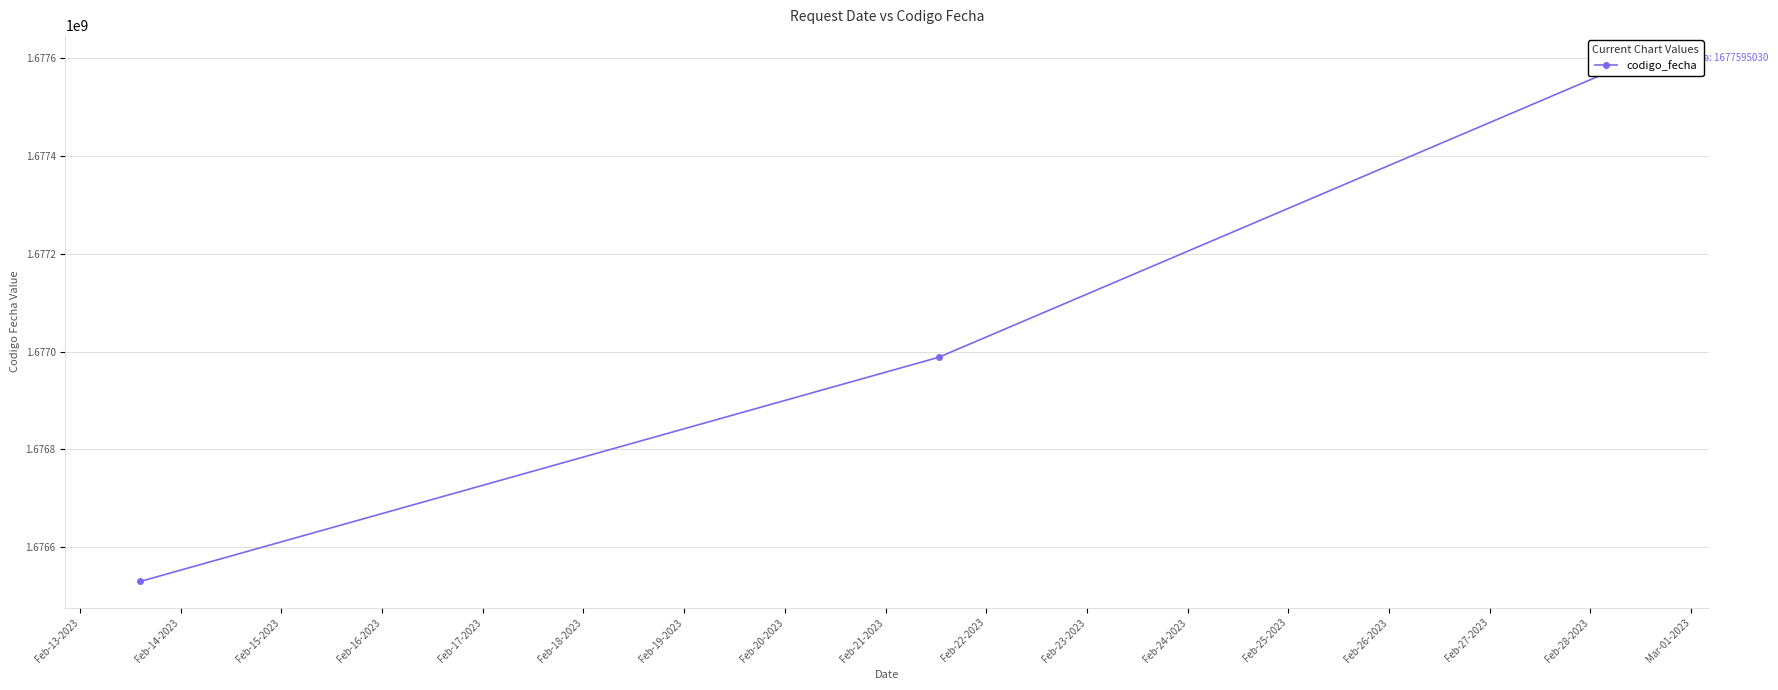

Which has a higher value, Feb-13-2023 or Feb-14-2023?

Feb-14-2023